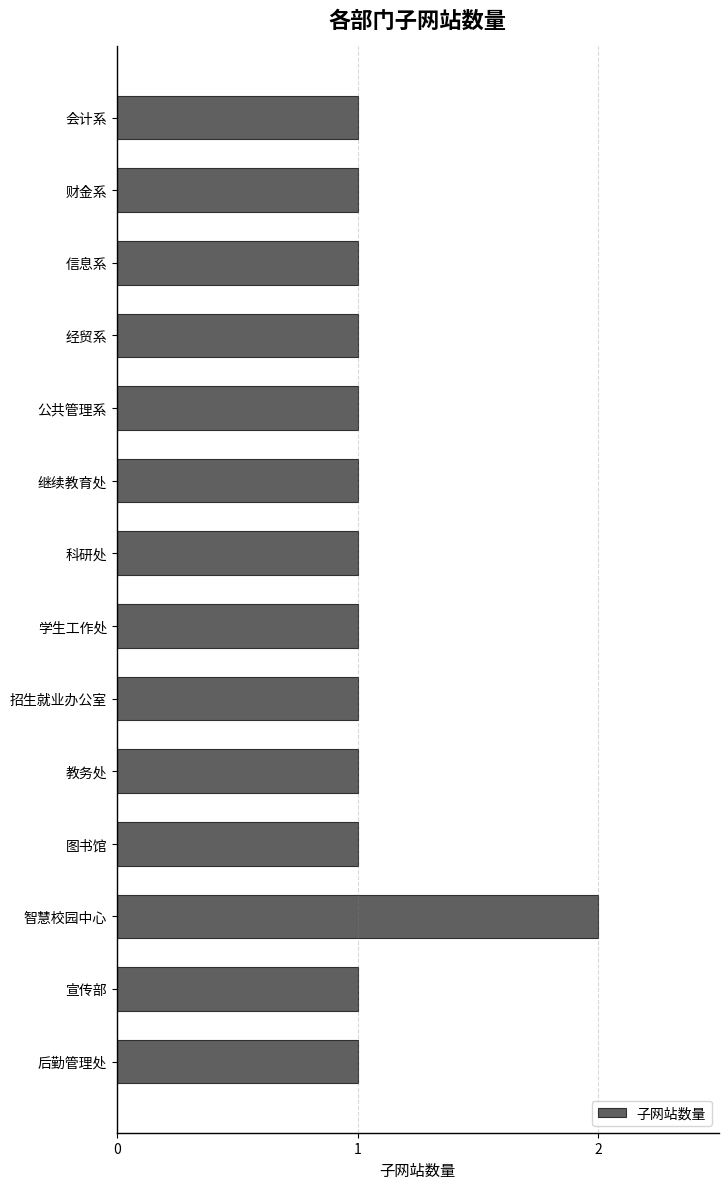

What is the sum of all values?

15